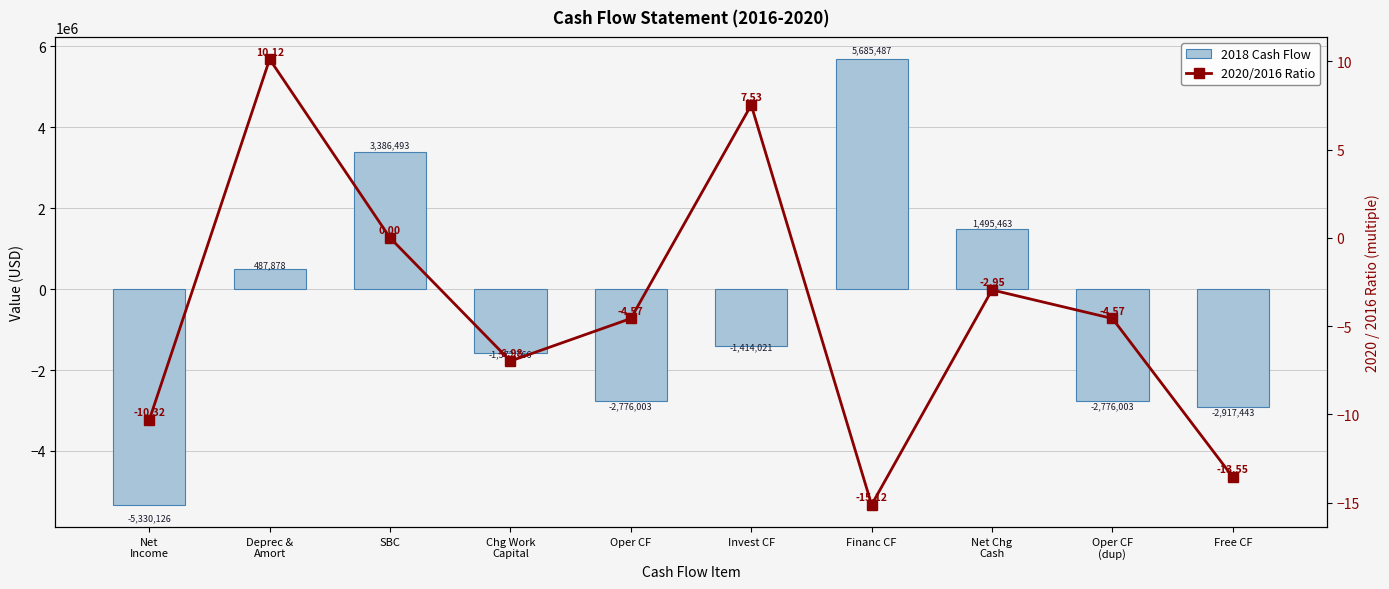

What are all the series names shown in the legend?

2018 Cash Flow, 2020/2016 Ratio